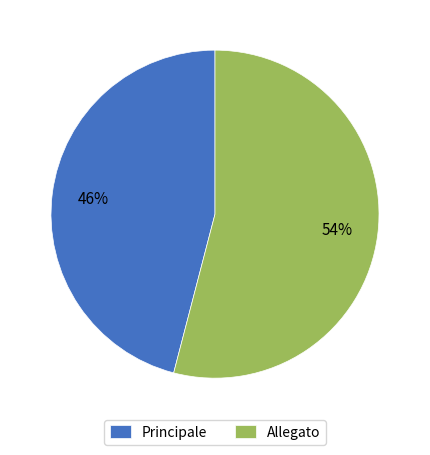

Which slice is the largest?

Allegato